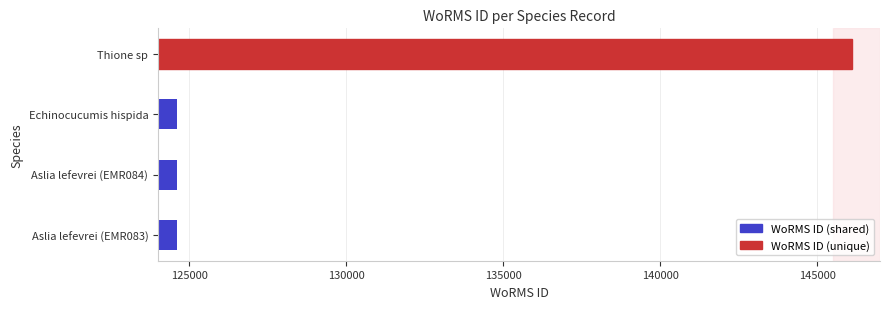

What is the approximate value at Echinocucumis hispida?

124593